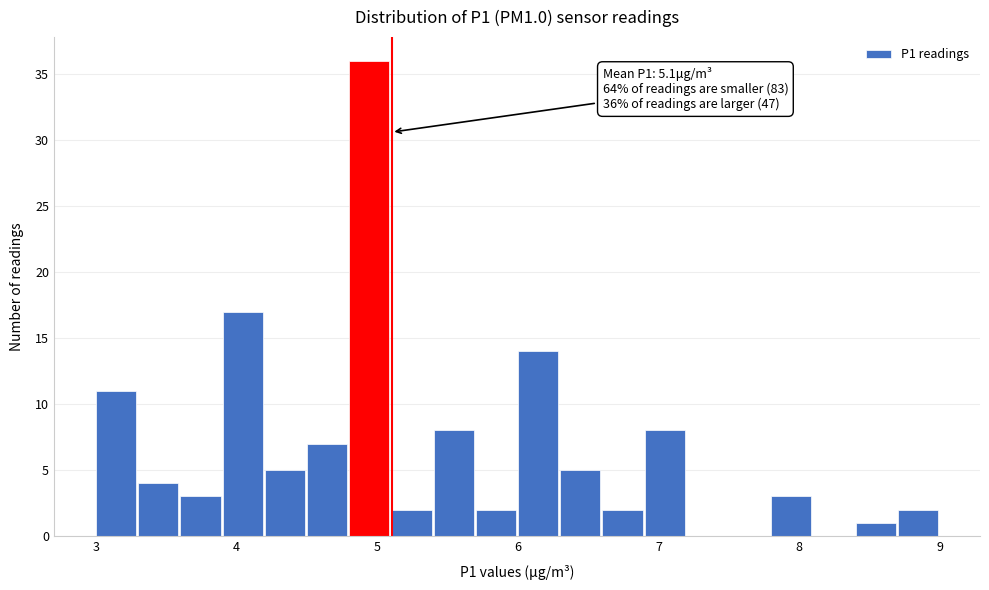

Around what value on the x-axis is the tallest bar? Give the approximate position of its centre, as read against the axis.

4.9